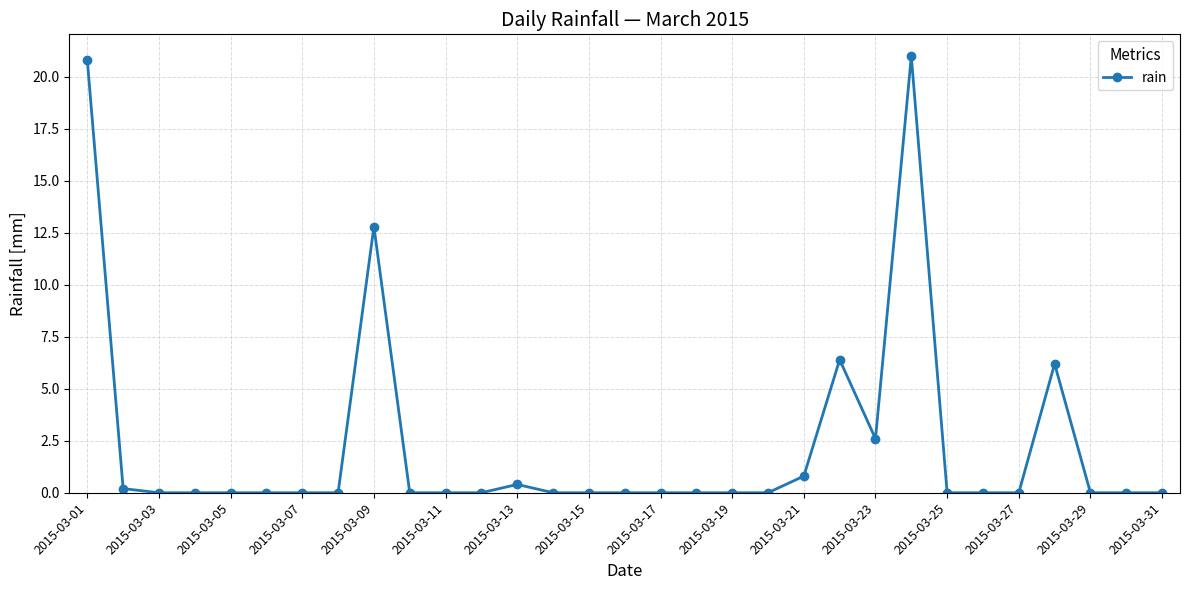

What is the difference between the second highest and second lowest values?

20.8